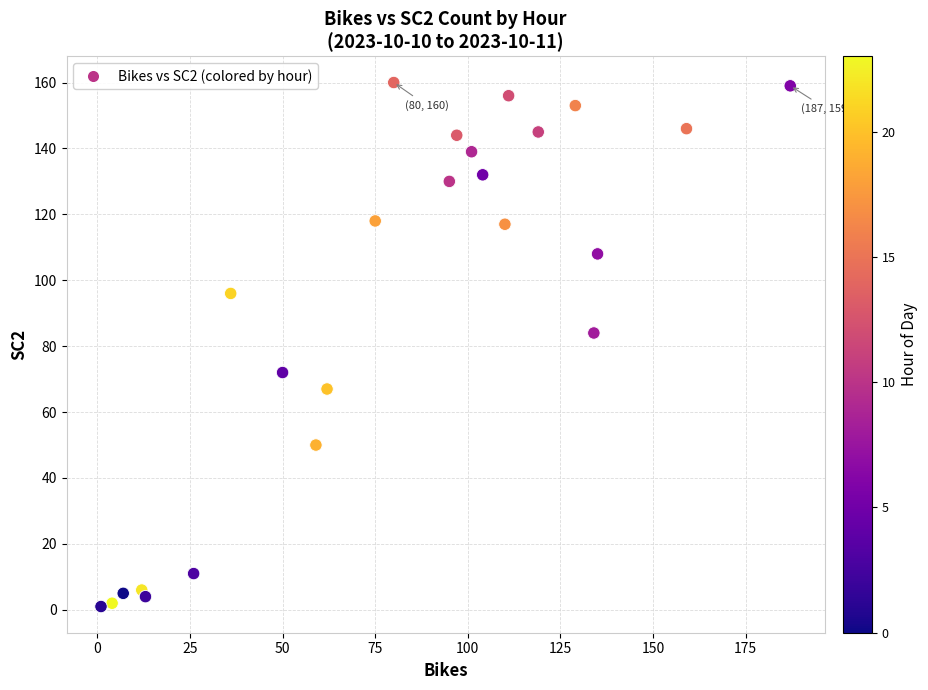

What Y value in the scatter plot is closest to 80?

84